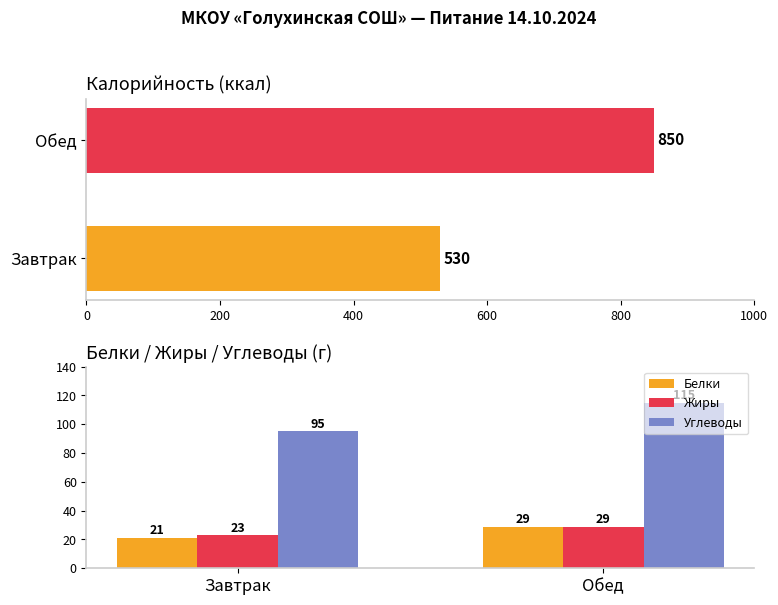

What is the approximate value of Жиры at Обед?

29